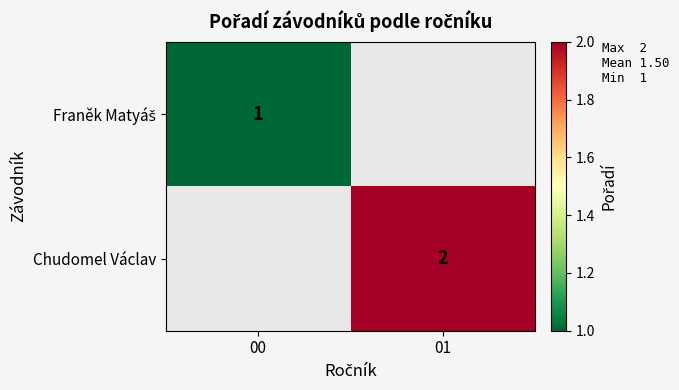

True or false: Chudomel Václav has a value of 2 at 01.

True